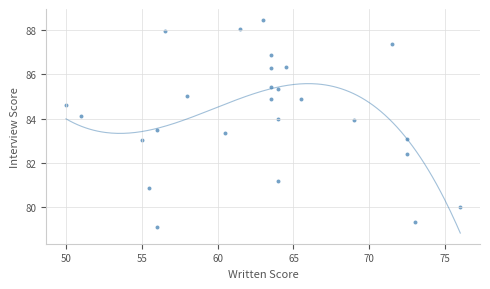

What is the range of X values (max minus min)?

26.0